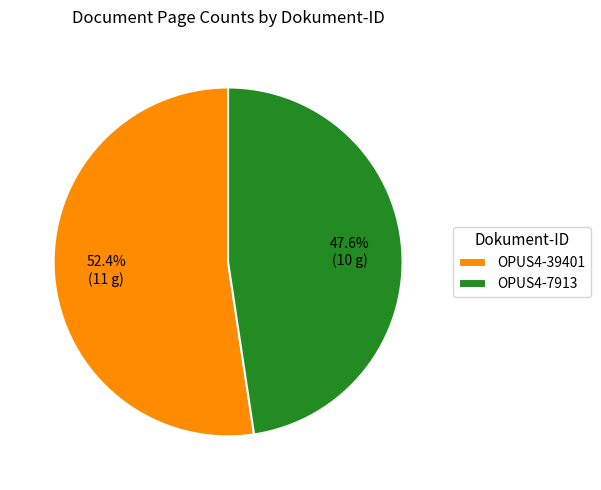

Is the sum of OPUS4-39401 and OPUS4-7913 greater than half?

Yes